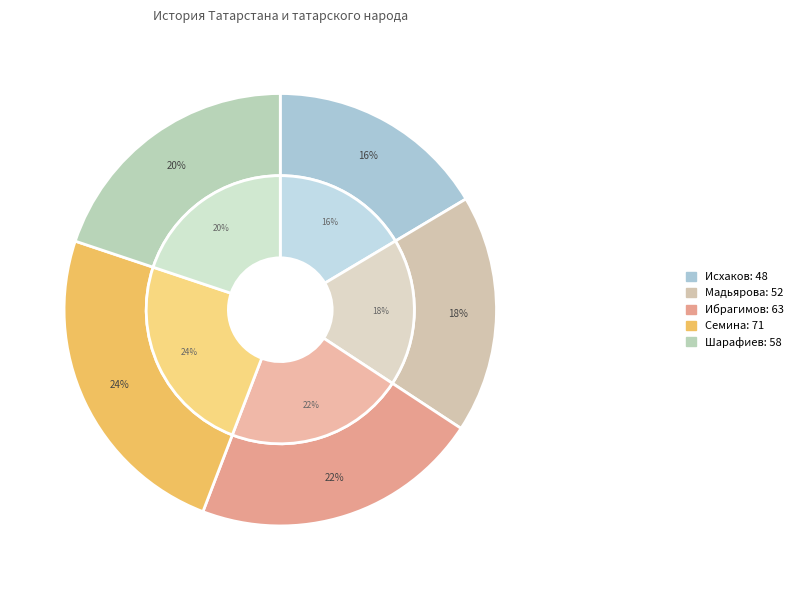

The Семина slice represents 19% of the pie. True or false?

False